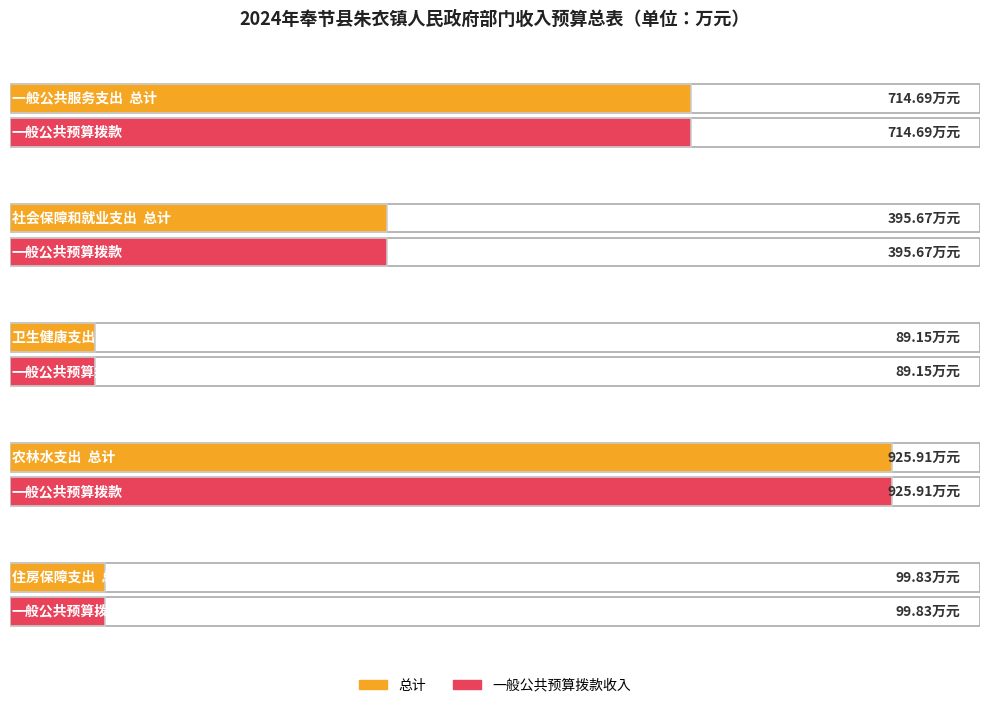

What is the total value across all series at 卫生健康支出?

178.3